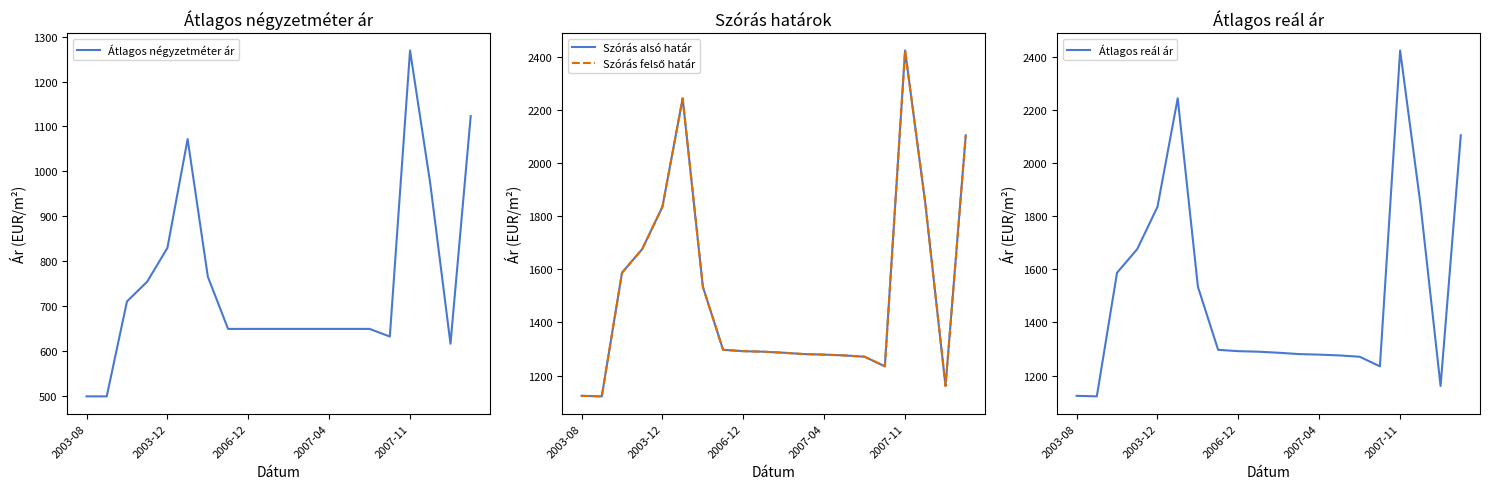

What is the minimum value for Átlagos négyzetméter ár?

500